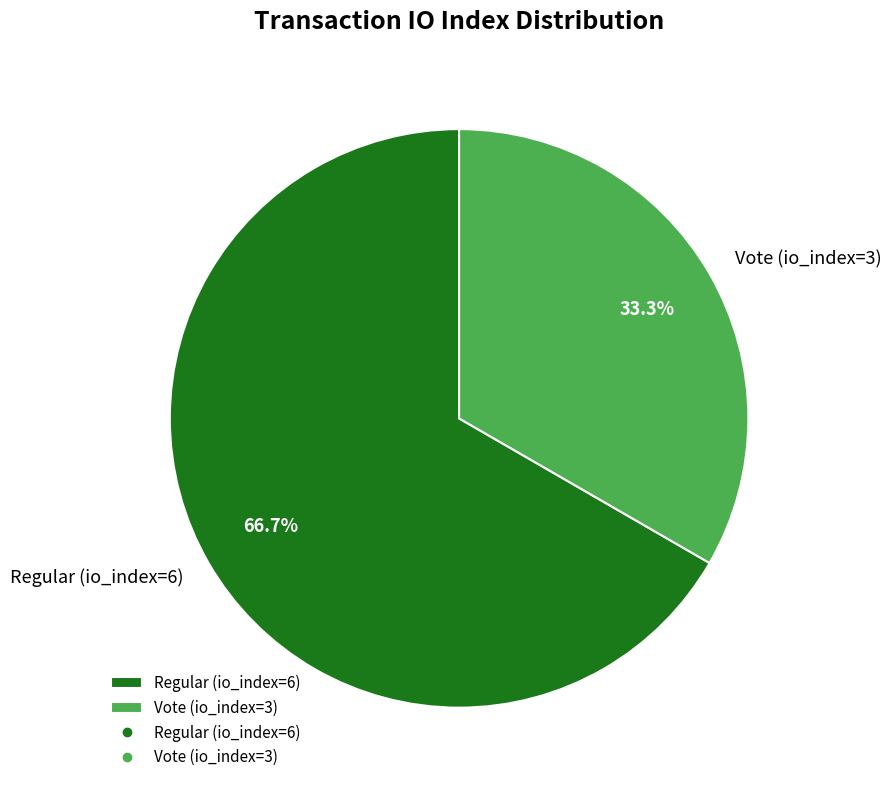

Which slice represents more than half of the pie?

Regular (io_index=6)